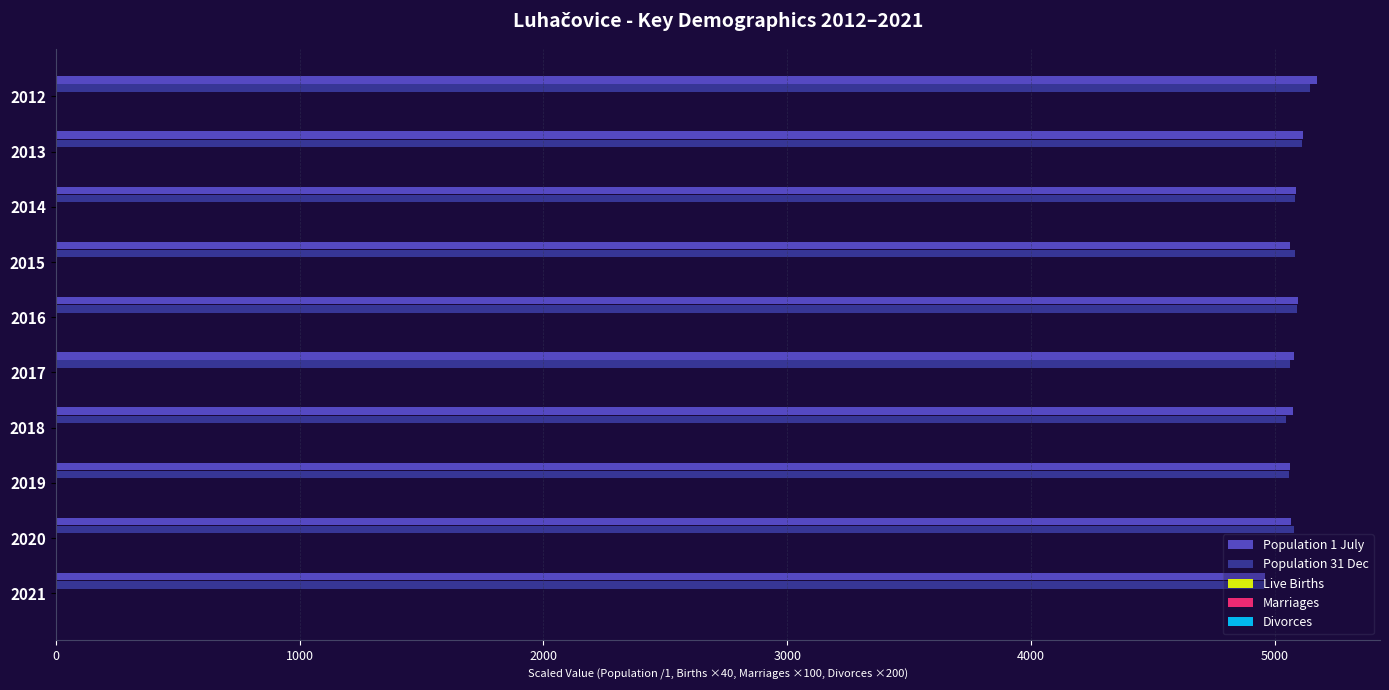

True or false: Population 31 Dec has a value of 8105.1 at 2014.

False